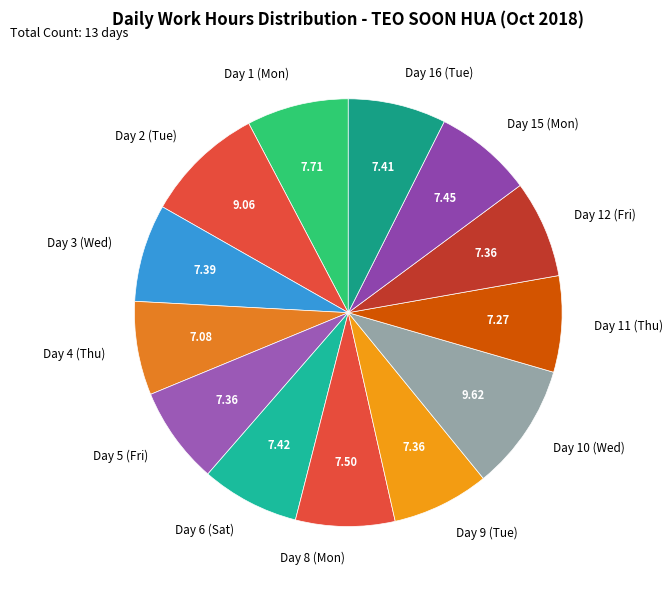

Count the number of slices in the pie.

13